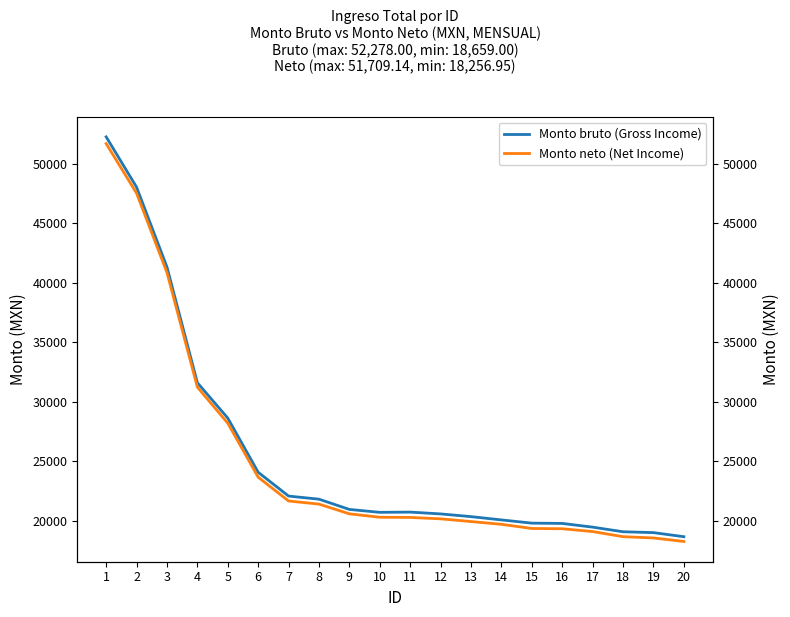

Reading left to right, extract all data points from this chart.

Monto bruto (Gross Income): 1=52278.0	2=48048.0	3=41330.0	4=31603.7	5=28631.0	6=24075.0	7=22075.0	8=21815.0	9=20952.0	10=20708.0	11=20727.8	12=20575.0	13=20347.0	14=20071.2	15=19800.2	16=19775.7	17=19463.5	18=19075.0	19=19002.8	20=18659.0
Monto neto (Net Income): 1=51709.1	2=47538.1	3=40866.5	4=31233.8	5=28201.1	6=23661.2	7=21661.2	8=21401.2	9=20582.0	10=20294.2	11=20279.8	12=20161.2	13=19933.2	14=19701.2	15=19352.1	16=19327.6	17=19093.5	18=18661.2	19=18554.8	20=18257.0